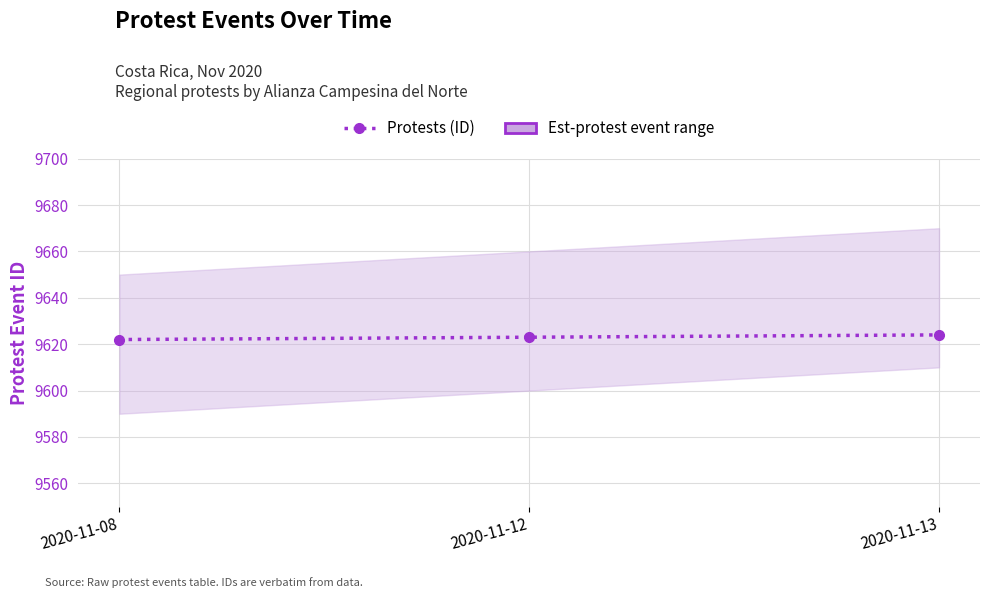

List the labels in order of value, smallest first.

2020-11-08, 2020-11-12, 2020-11-13